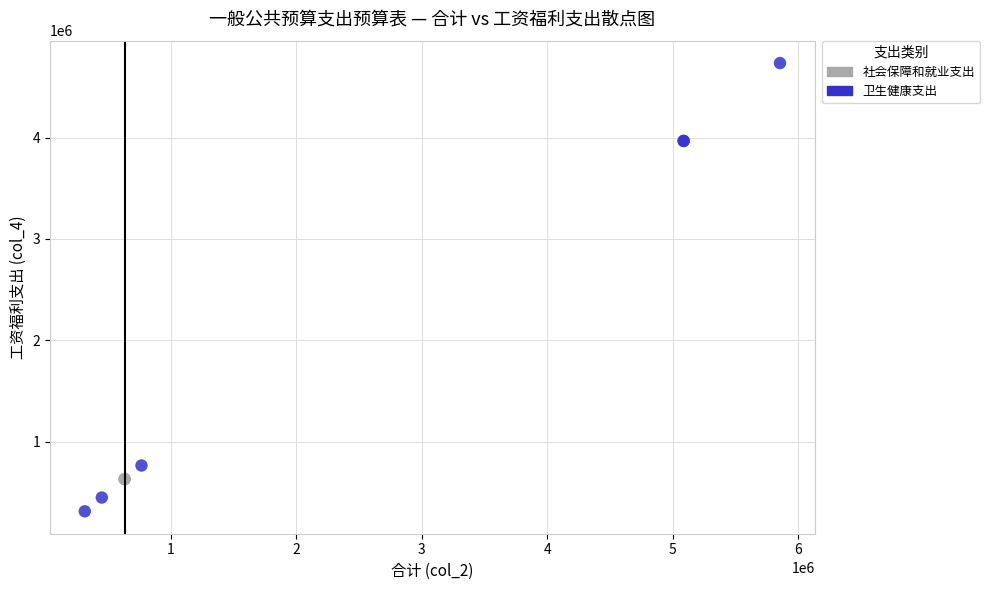

Which series reaches the minimum Y coordinate?

卫生健康支出